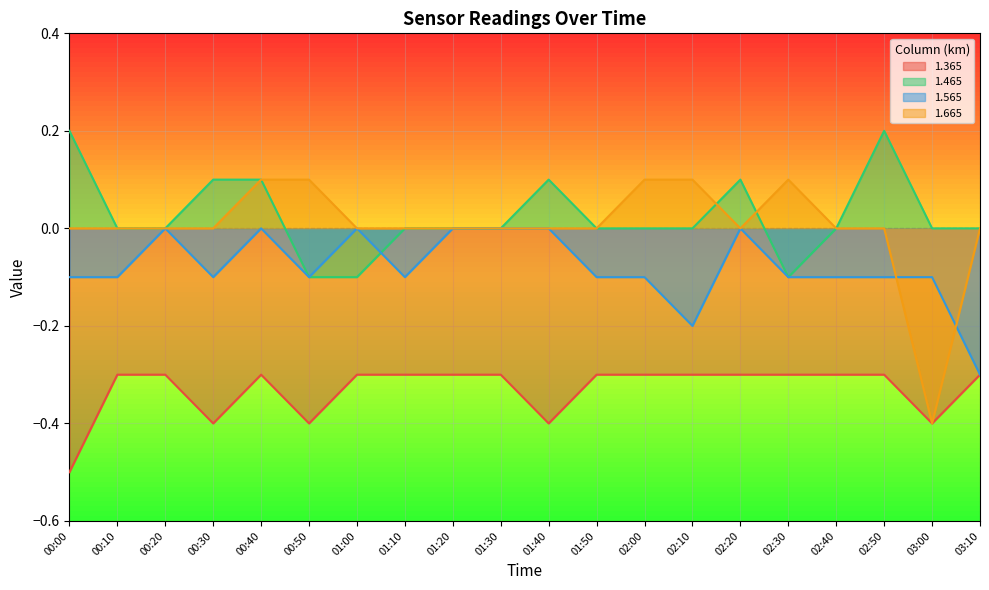

Where is the first local minimum for 1.665?

02:20